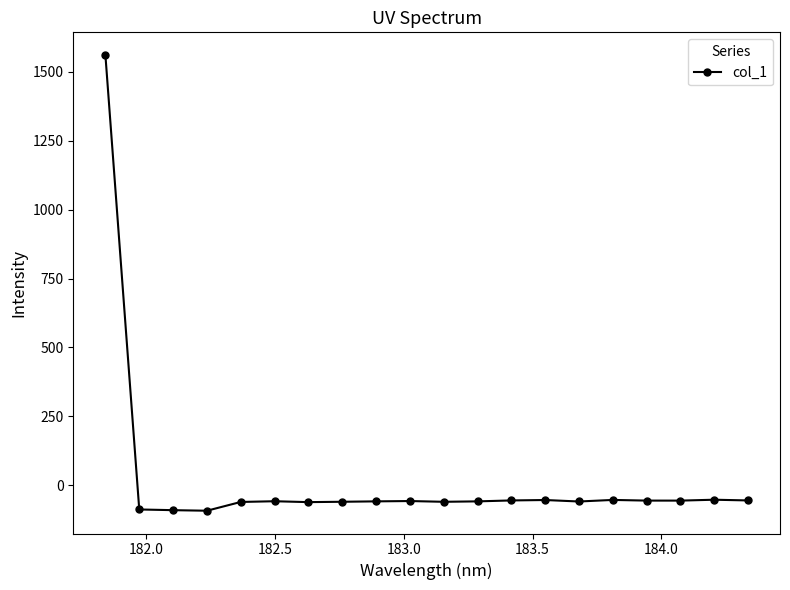

What is the sum of all values?

360.6